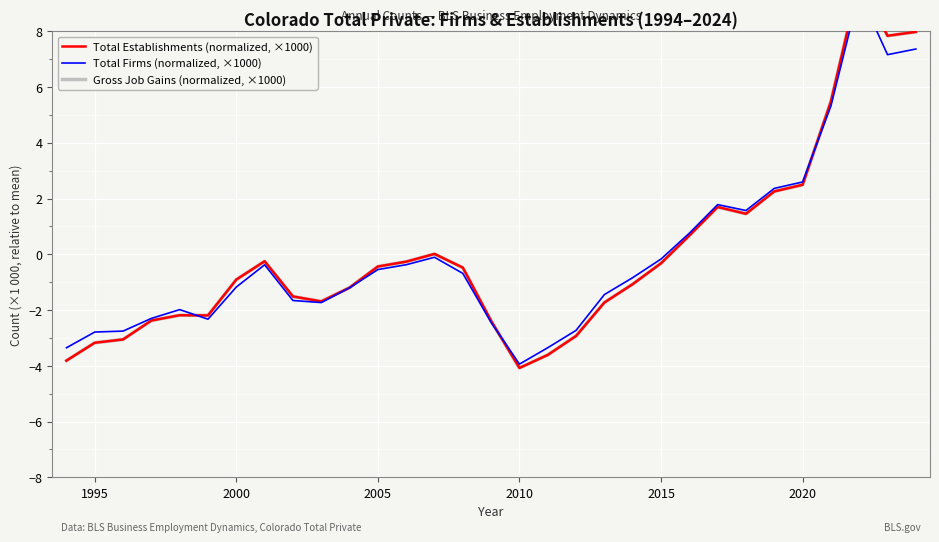

What is the greatest value displayed?

9.8